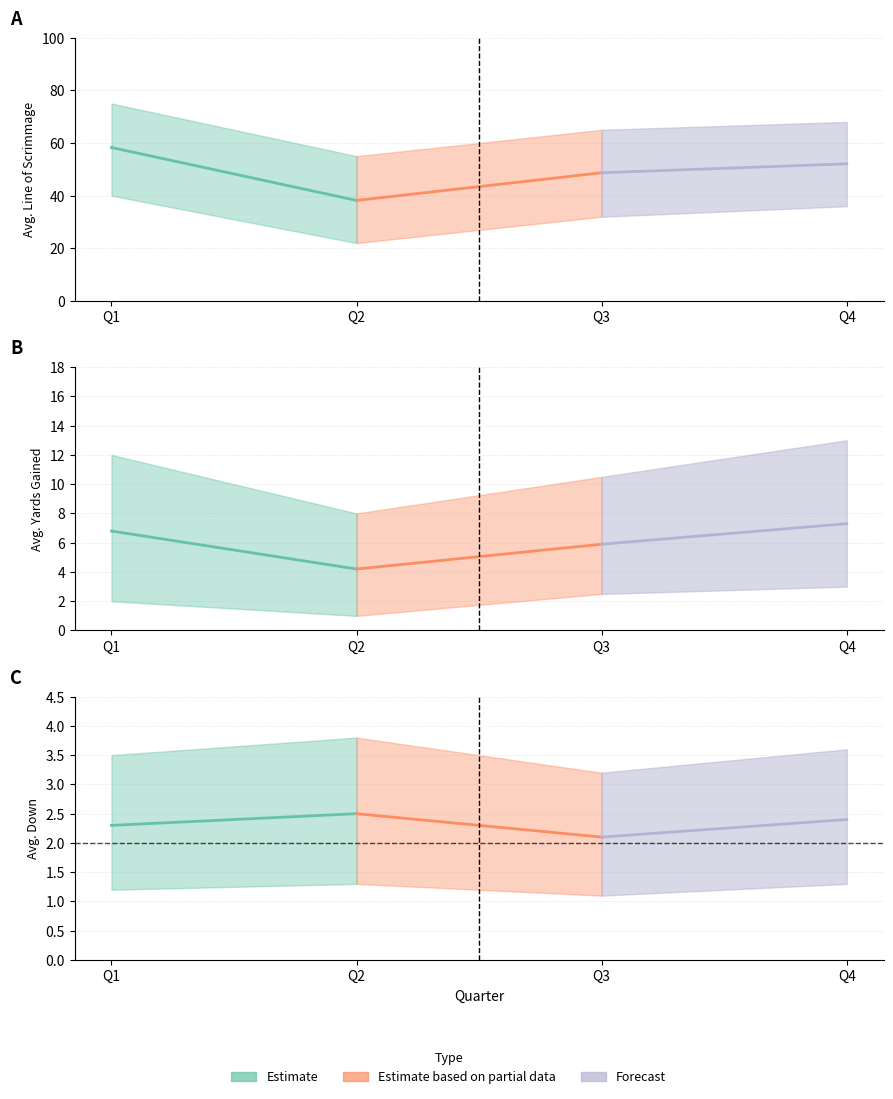

True or false: avg_down has more than 1 points higher than both neighbors.

False